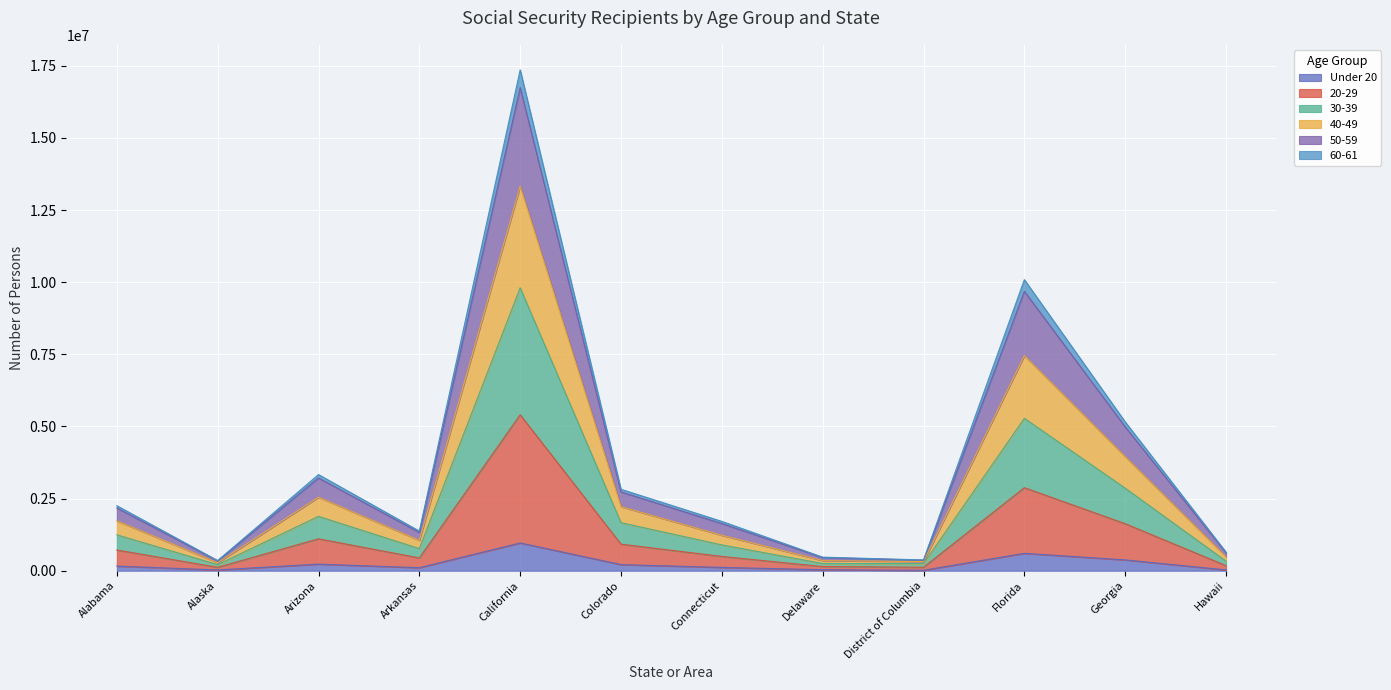

At which category is the sum across all series the highest?

California